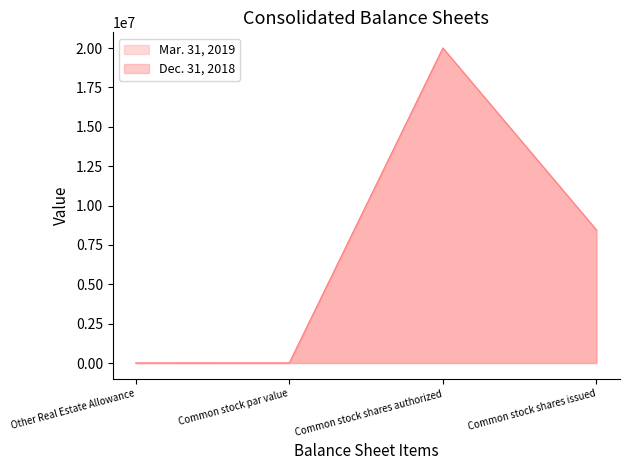

Which series has the widest spread of values?

Mar. 31, 2019